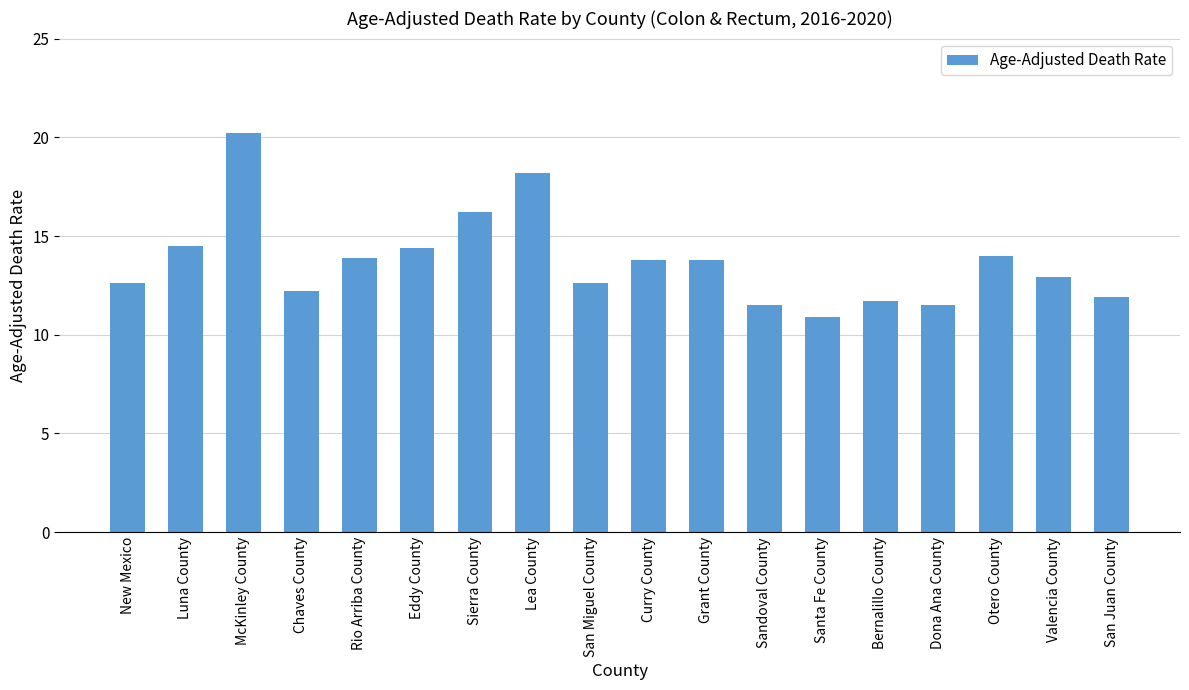

What is the greatest value displayed?

20.2